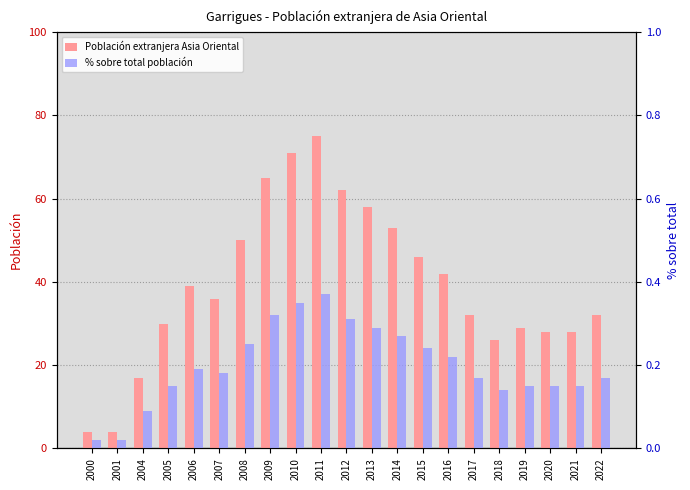

Reading left to right, what are all the values shown in this chart?

Población extranjera Asia Oriental: 4.0	4.0	17.0	30.0	39.0	36.0	50.0	65.0	71.0	75.0	62.0	58.0	53.0	46.0	42.0	32.0	26.0	29.0	28.0	28.0	32.0
% sobre total población: 0.0	0.0	0.1	0.1	0.2	0.2	0.2	0.3	0.3	0.4	0.3	0.3	0.3	0.2	0.2	0.2	0.1	0.1	0.1	0.1	0.2